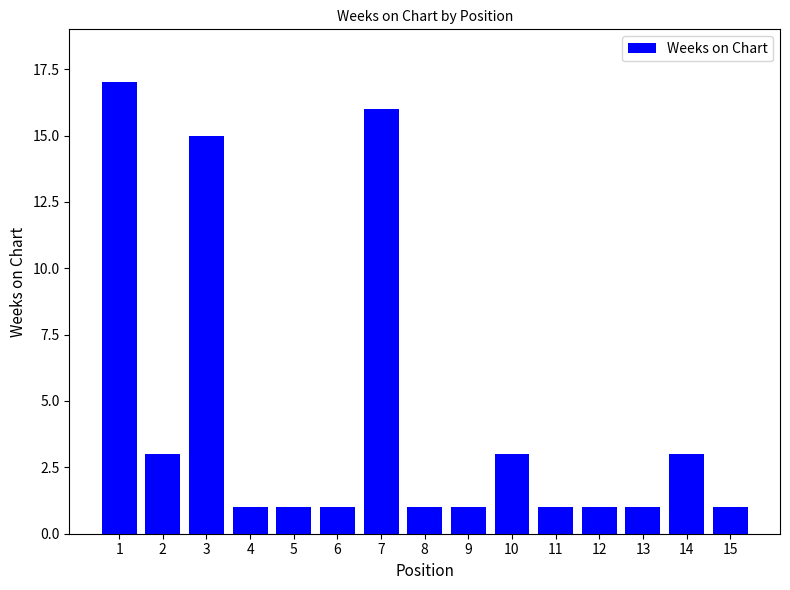

What is the maximum value shown in the chart?

17